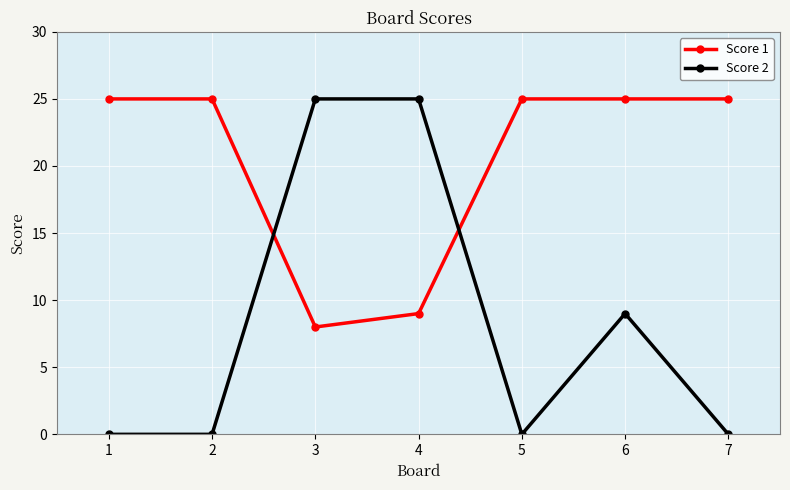

Reading left to right, list all the values displayed in this chart.

Score 1: 25	25	8	9	25	25	25
Score 2: 0	0	25	25	0	9	0